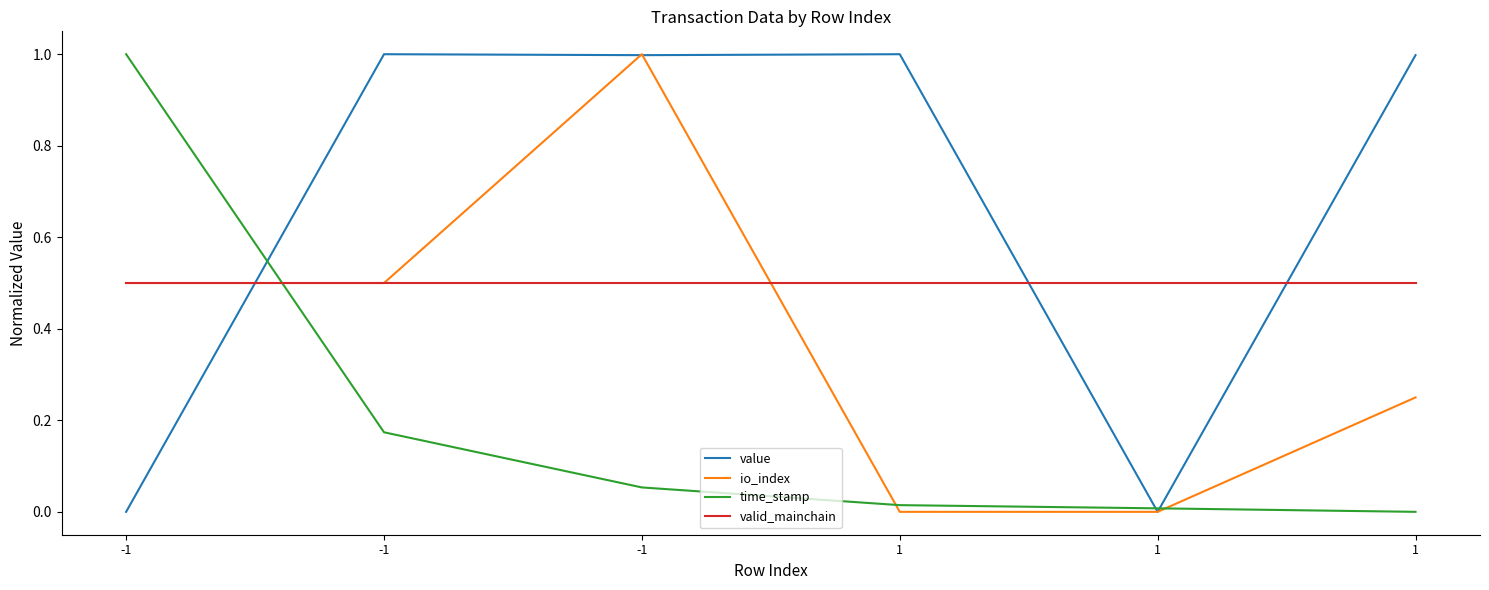

Reading left to right, extract all data points from this chart.

value: -1=0.0	-1=1.0	-1=1.0	1=1.0	1=0.0	1=1.0
io_index: -1=0.5	-1=0.5	-1=1.0	1=0.0	1=0.0	1=0.2
time_stamp: -1=1.0	-1=0.2	-1=0.1	1=0.0	1=0.0	1=0.0
valid_mainchain: -1=0.5	-1=0.5	-1=0.5	1=0.5	1=0.5	1=0.5